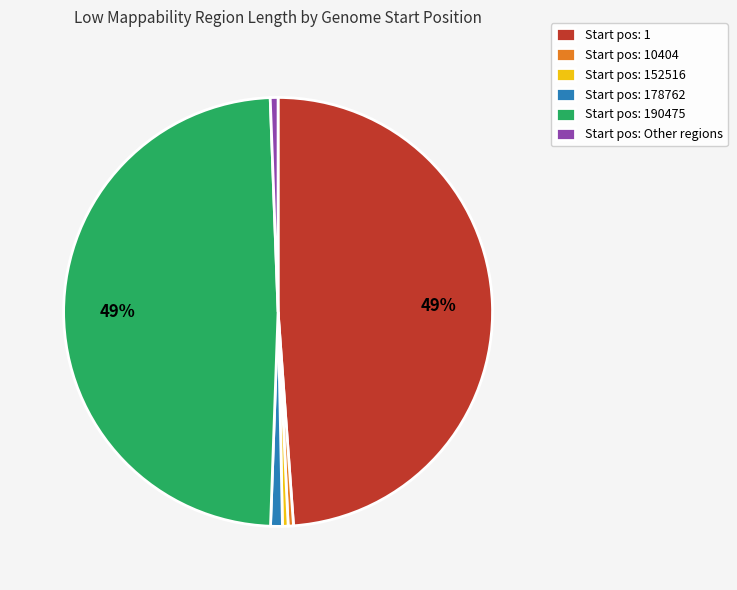

Between Start pos: 1 and Start pos: 178762, which is larger?

Start pos: 1